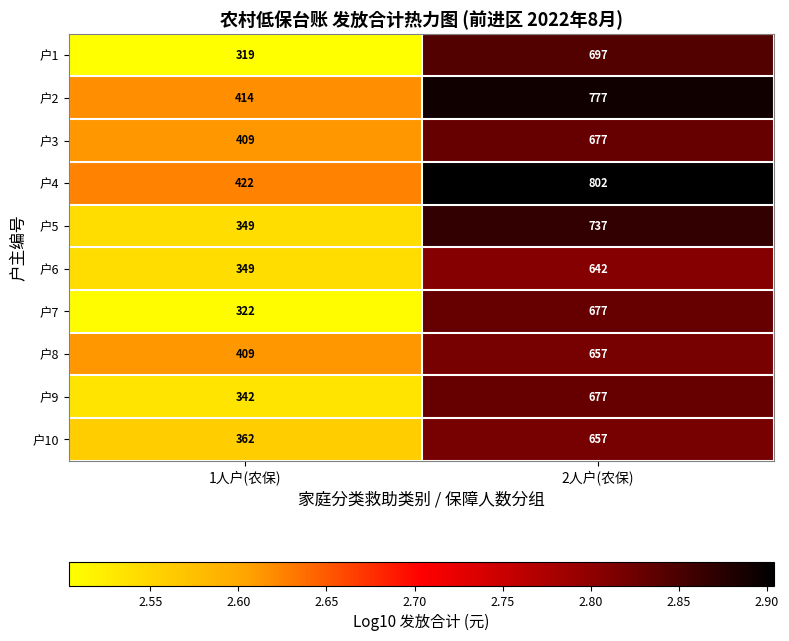

What is the average value of the 户8 series?

533